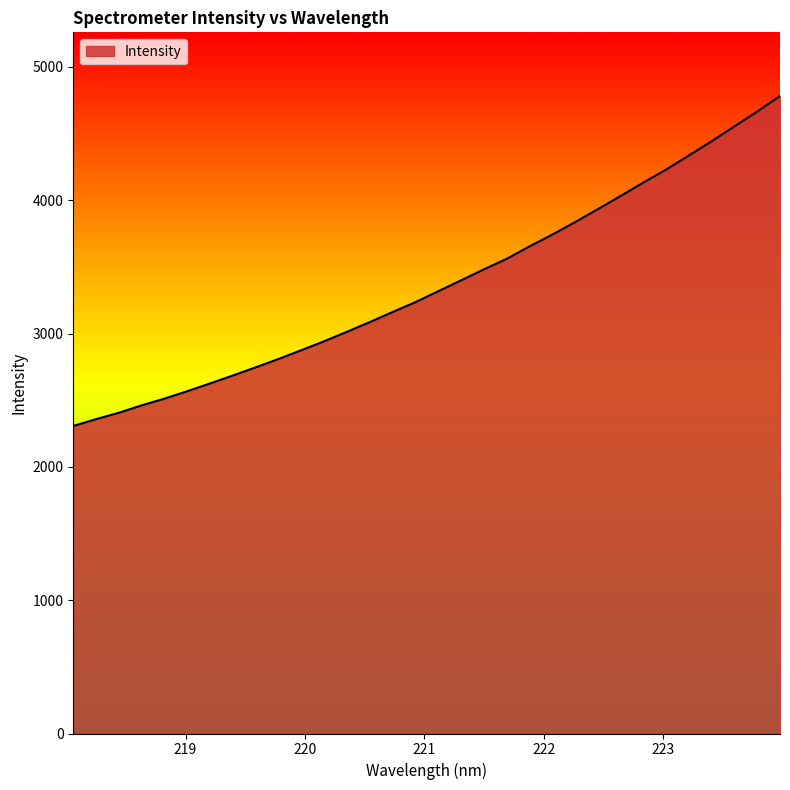

What is the minimum value shown in the chart?

2306.8